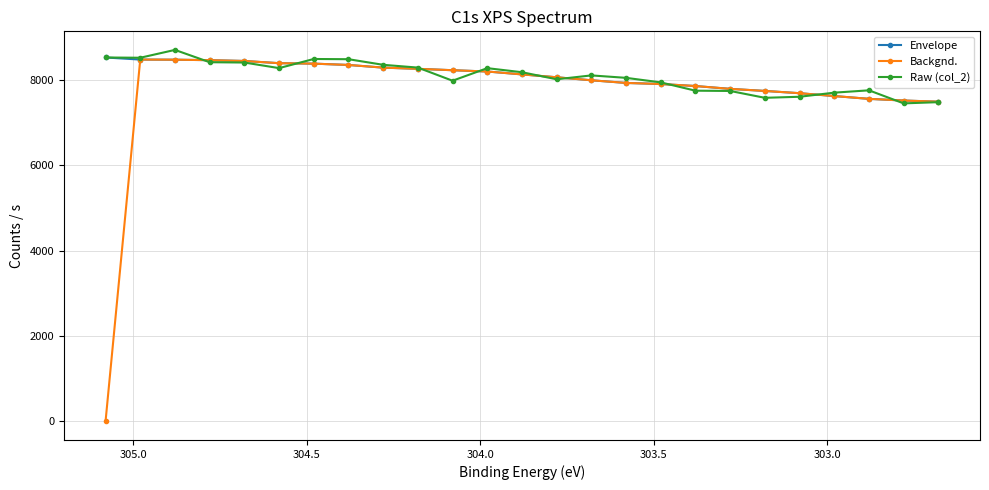

After their last crossing, which series has the higher values: Backgnd. or Raw (col_2)?

Backgnd.